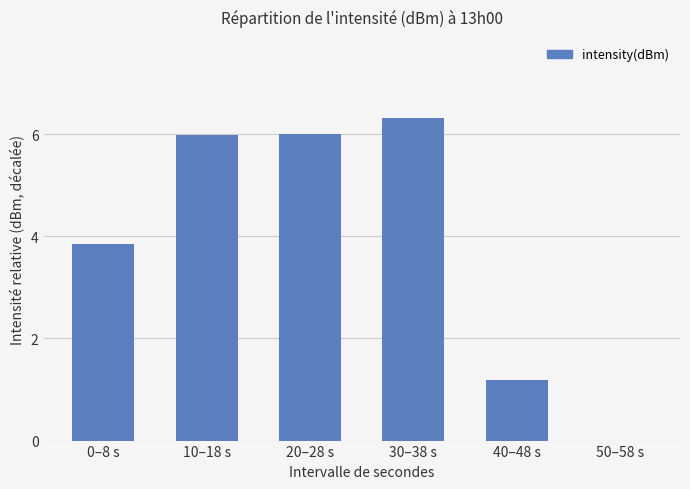

What is the maximum value shown in the chart?

6.3